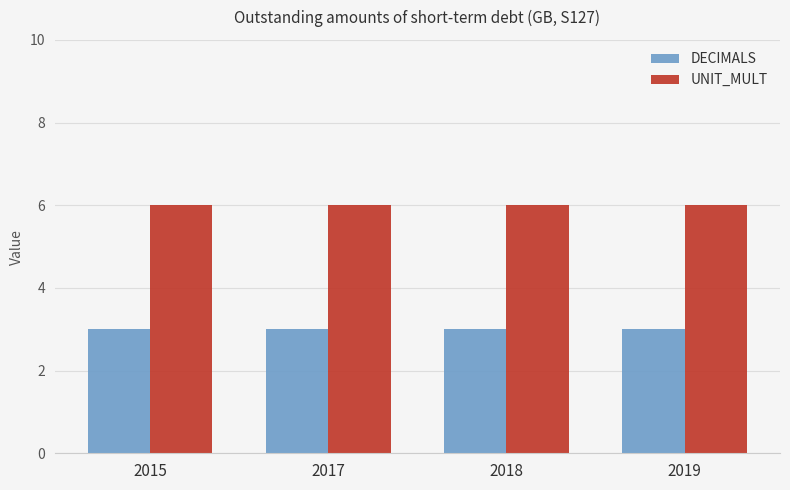

What is the average value of the UNIT_MULT series?

6